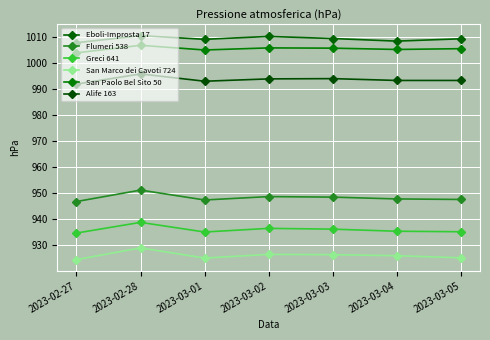

What is the maximum value for San Marco dei Cavoti 724?

928.9